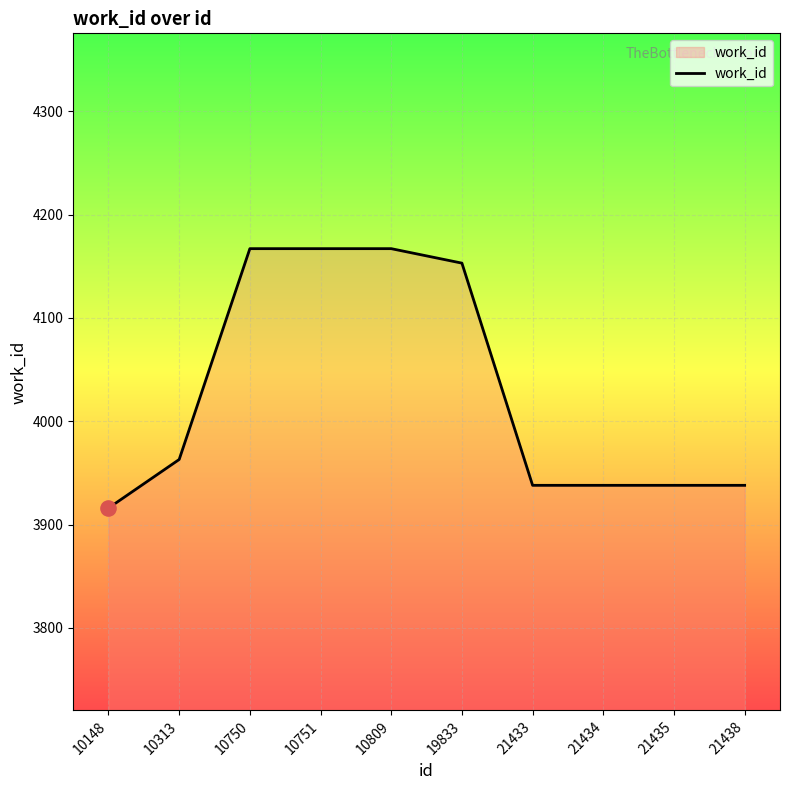

What is the change in value from 10809 to 21433?

-229